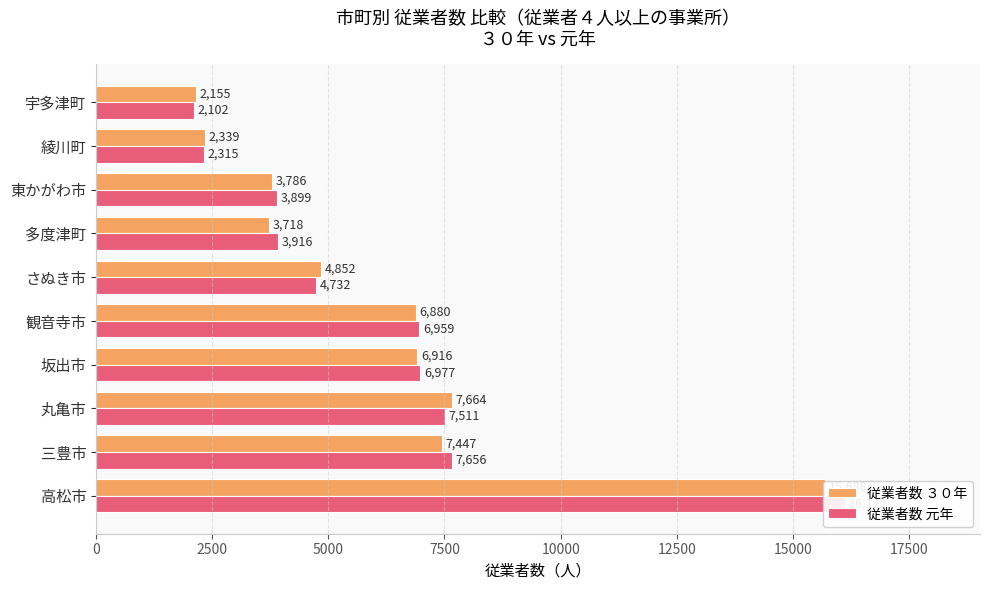

What is the difference between the maximum and minimum values in the 従業者数 元年 series?

14020